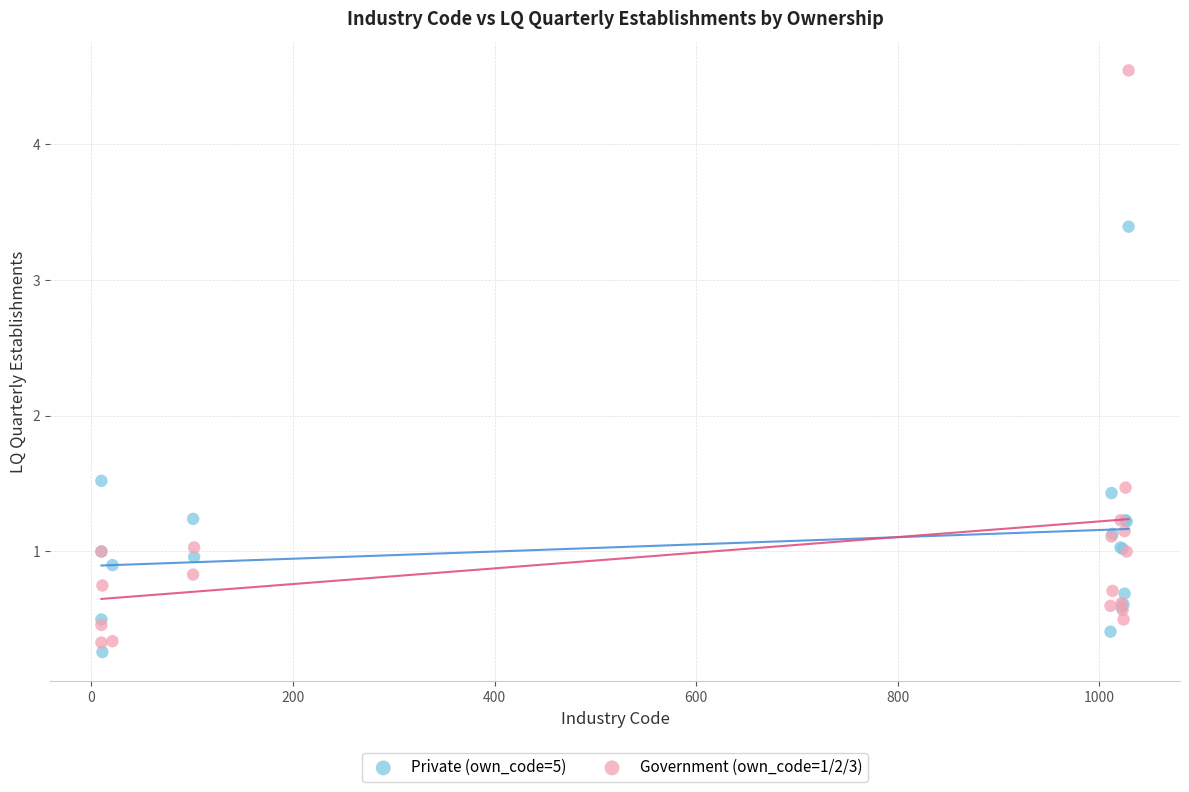

What is the X range (max minus min) for the scatter plot?

1019.0